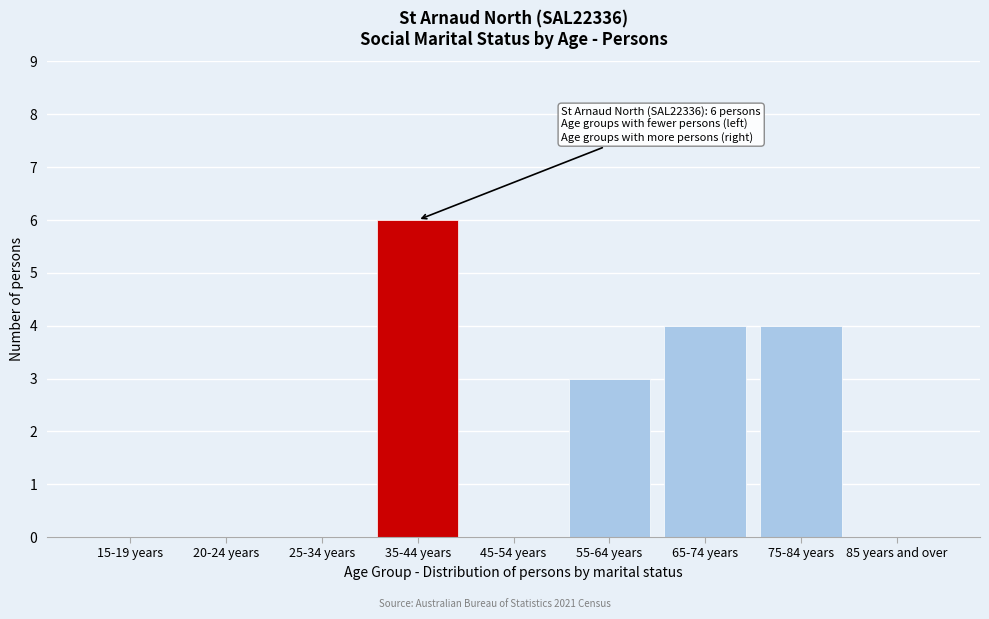

Reading left to right, extract all data points from this chart.

15-19 years=0	20-24 years=0	25-34 years=0	35-44 years=6	45-54 years=0	55-64 years=3	65-74 years=4	75-84 years=4	85 years and over=0